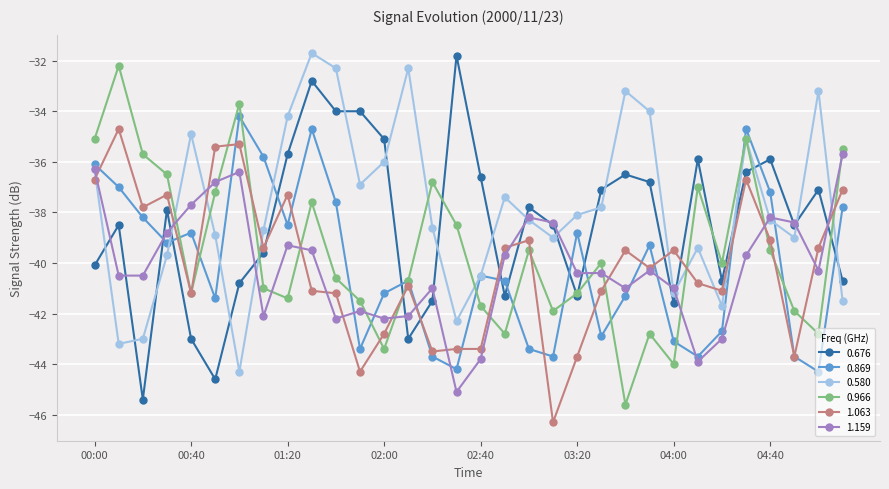

True or false: 0.580 and 0.676 cross at least once.

True